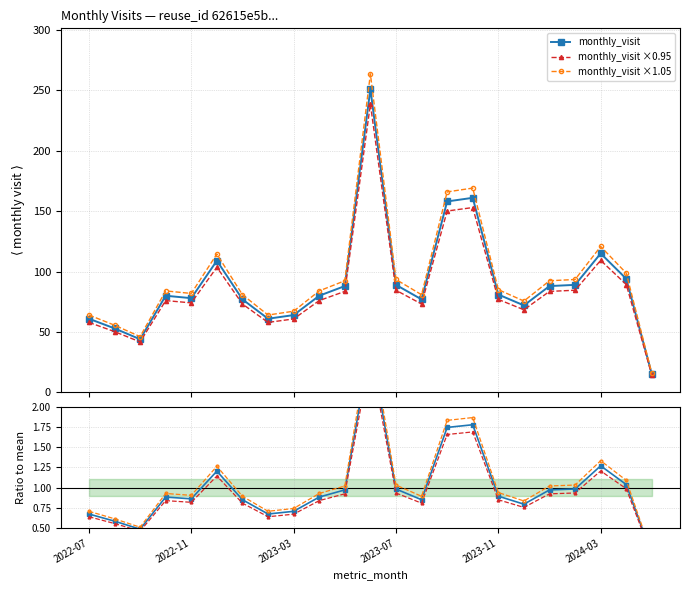

Which series has the largest range (max minus min)?

monthly_visit ×1.05